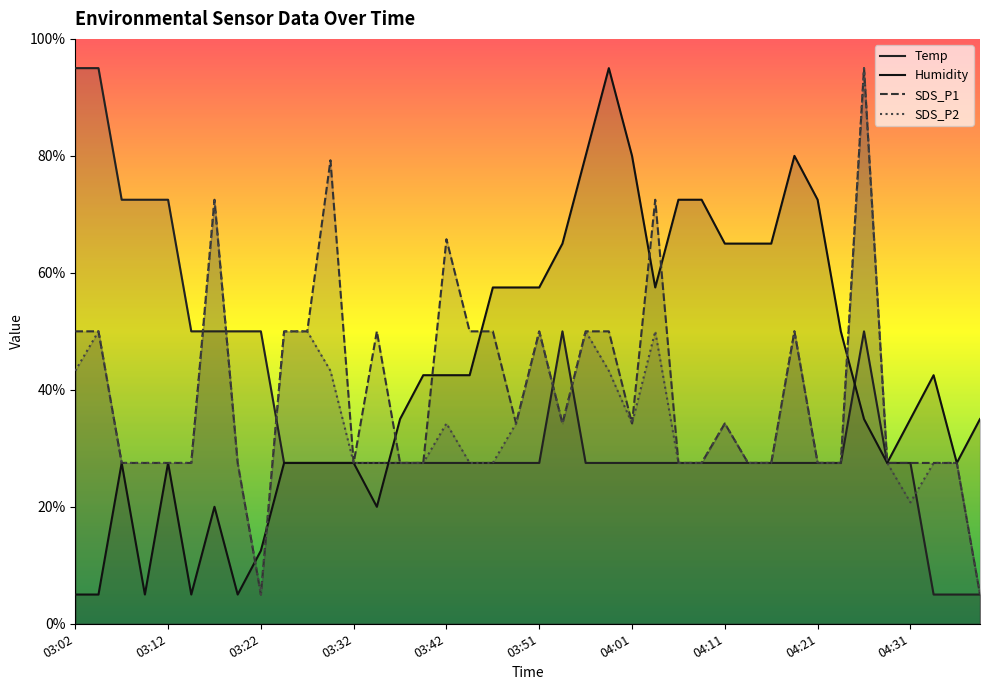

How many lines are shown in the chart?

4